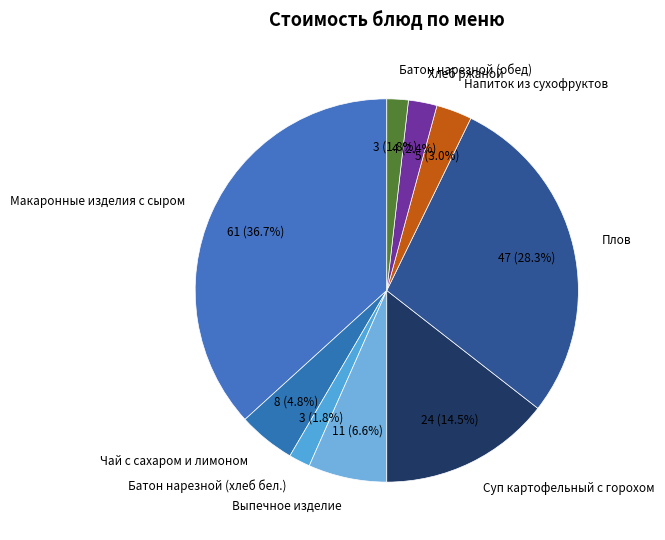

Combined, do Плов and Батон нарезной (хлеб бел.) account for over 50%?

No